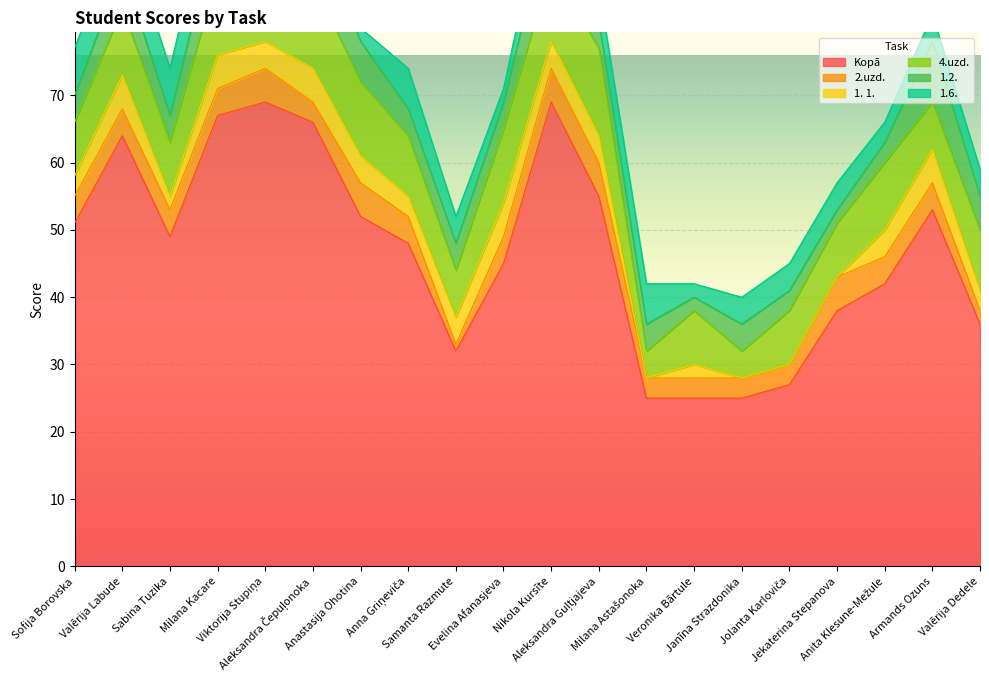

At how many categories does at least one series exceed 26?

17